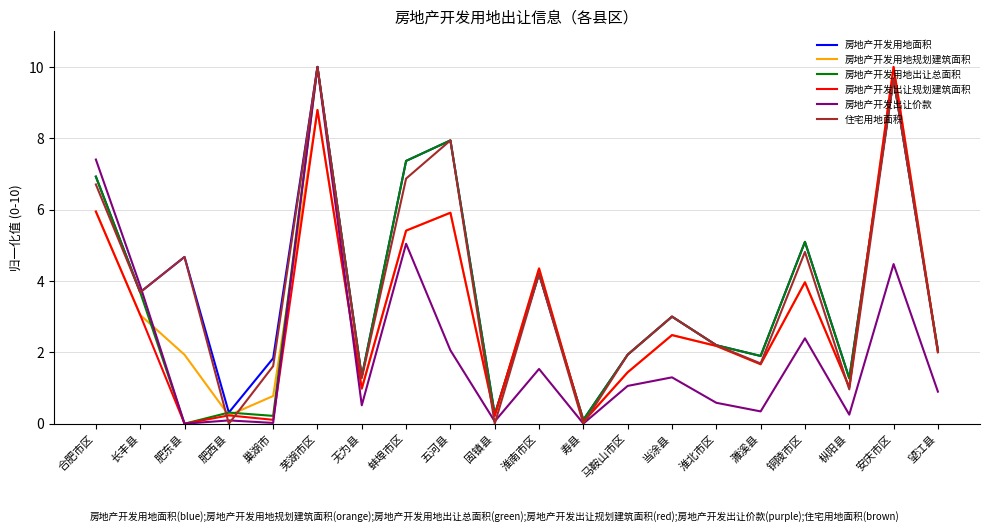

How many interior local valleys does the 住宅用地面积 series have?

7